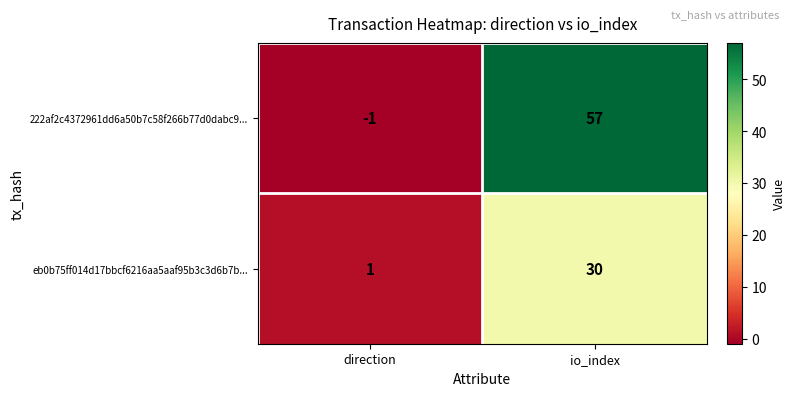

The 222af2c4372961dd6a50b7c58f266b77d0dabc9... series shows 0 at direction. True or false?

False